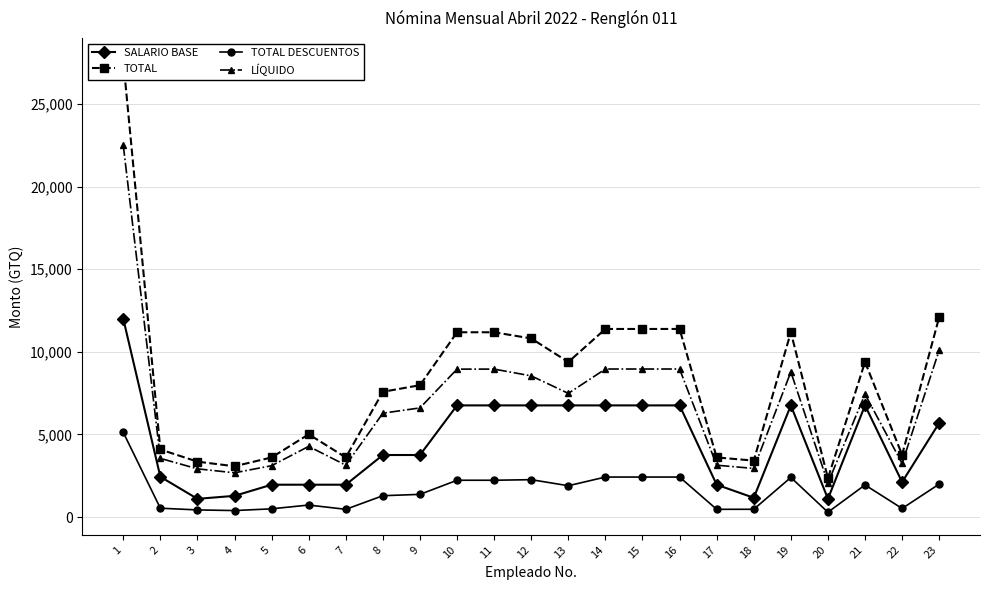

What is the minimum value for TOTAL DESCUENTOS?

294.7